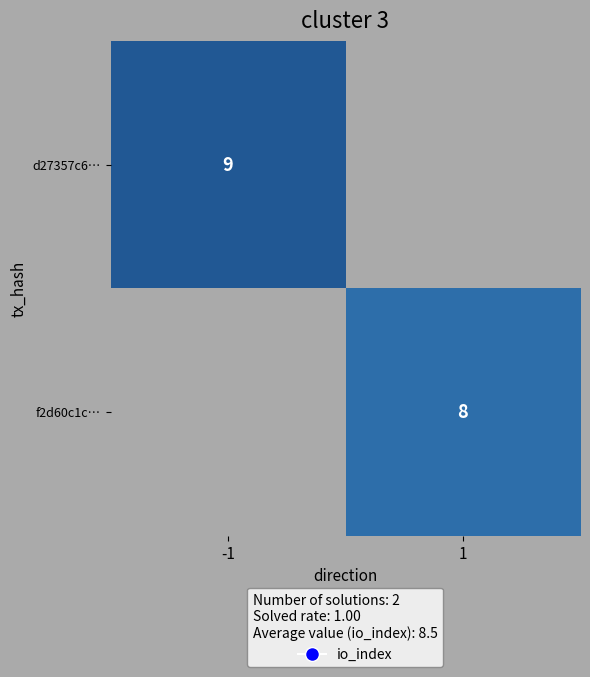

Is it true that d27357c6… equals 15 at -1?

False